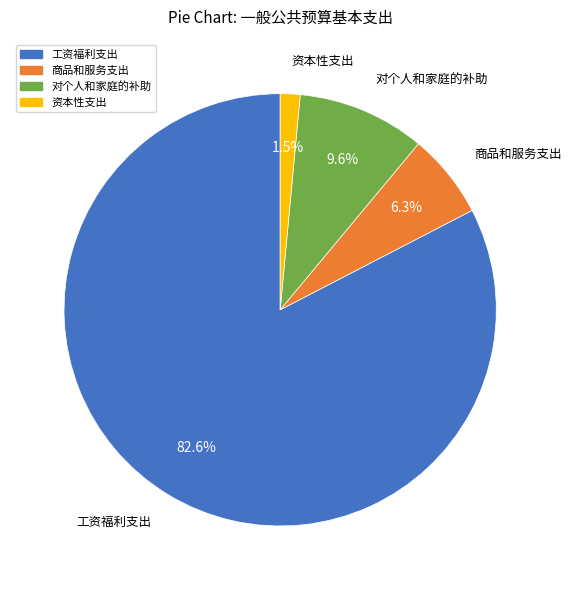

The 商品和服务支出 slice represents 17% of the pie. True or false?

False